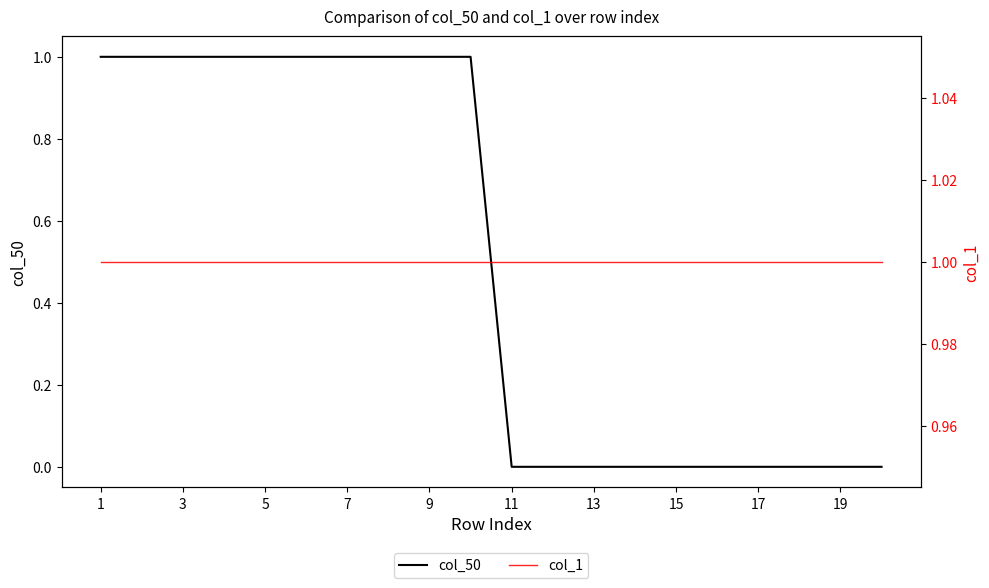

True or false: col_1 and col_50 cross at least once.

False